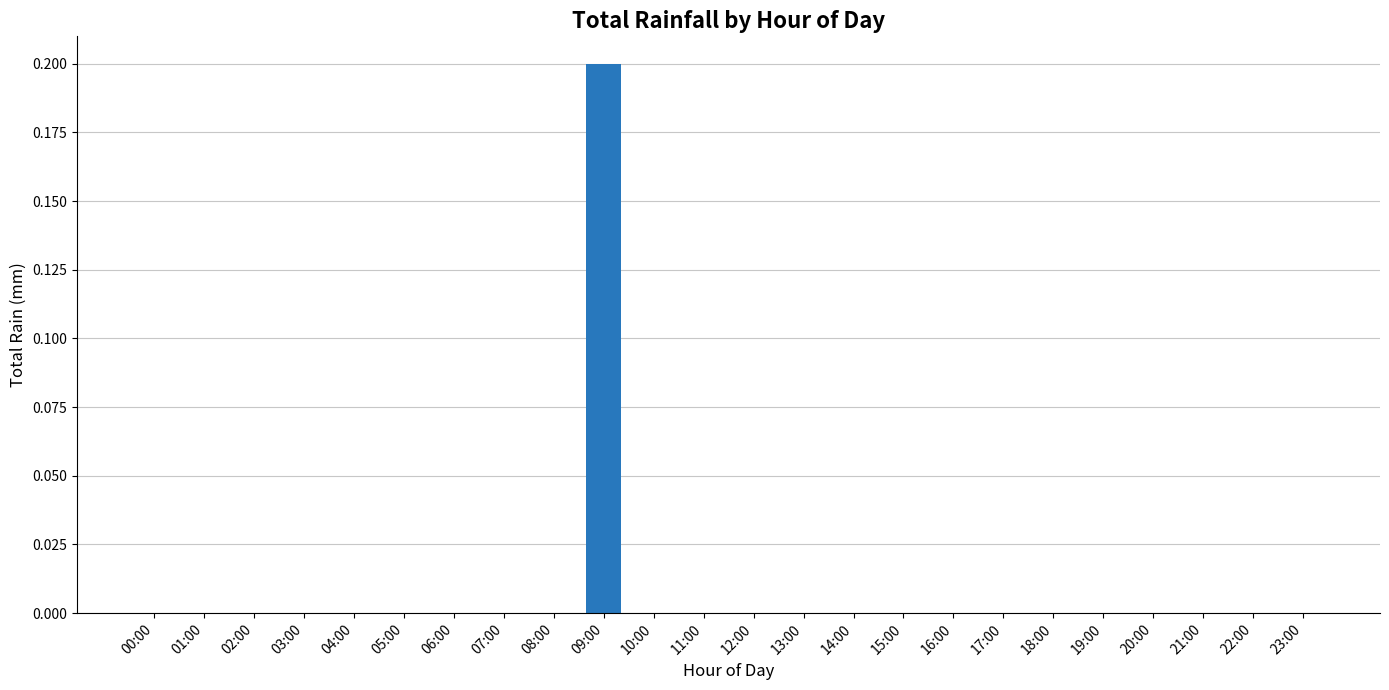

The value at 07:00 is -0.1. True or false?

False